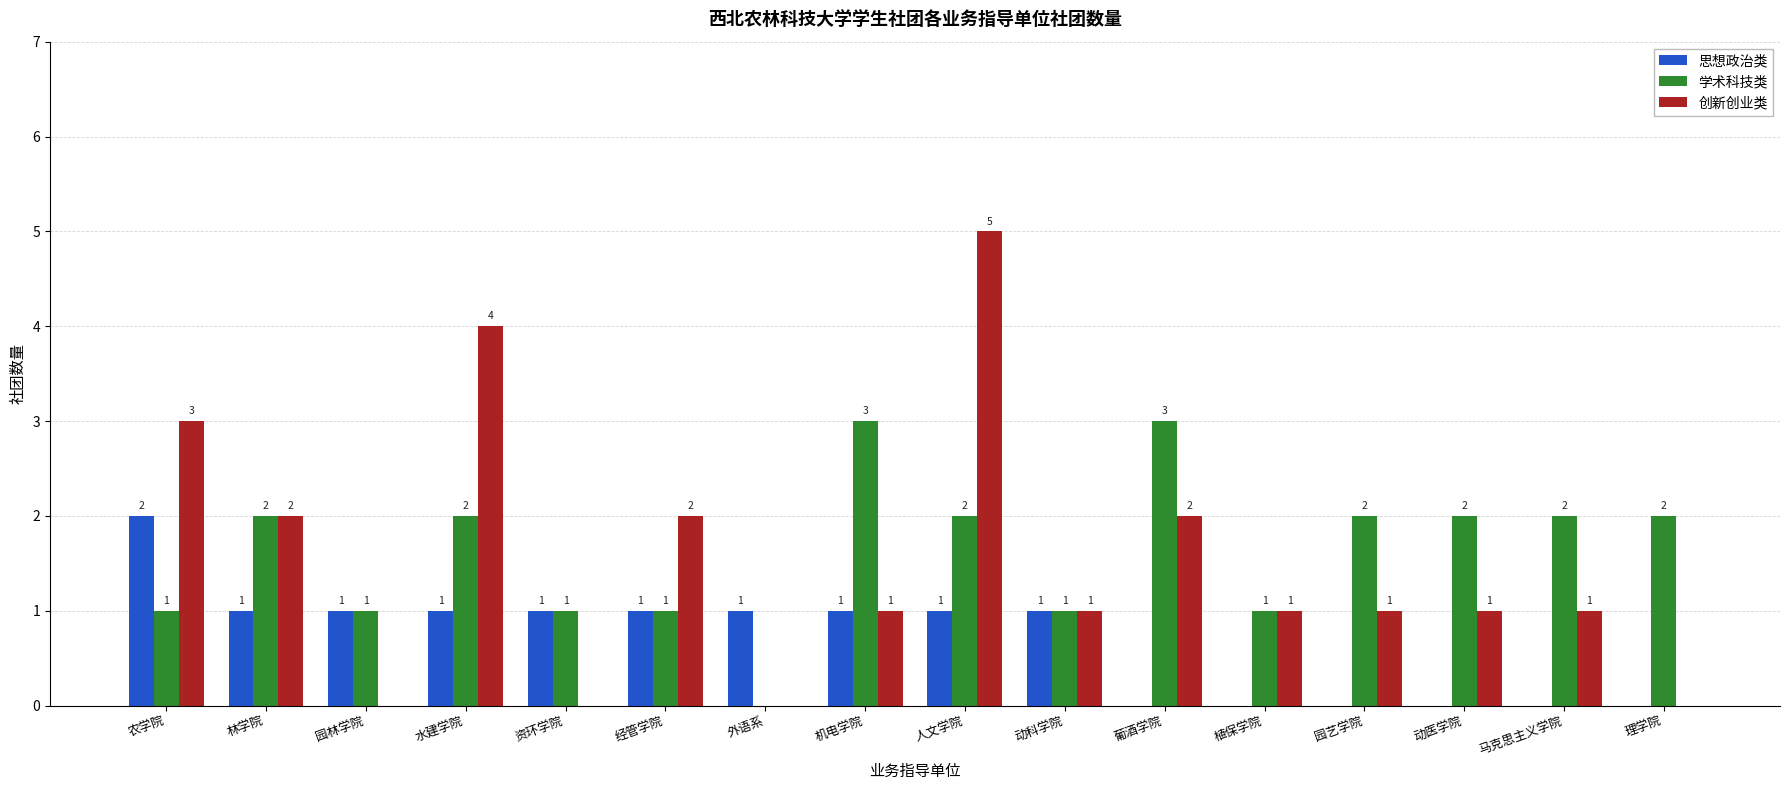

Are the bars grouped side by side (vs. stacked)?

Yes